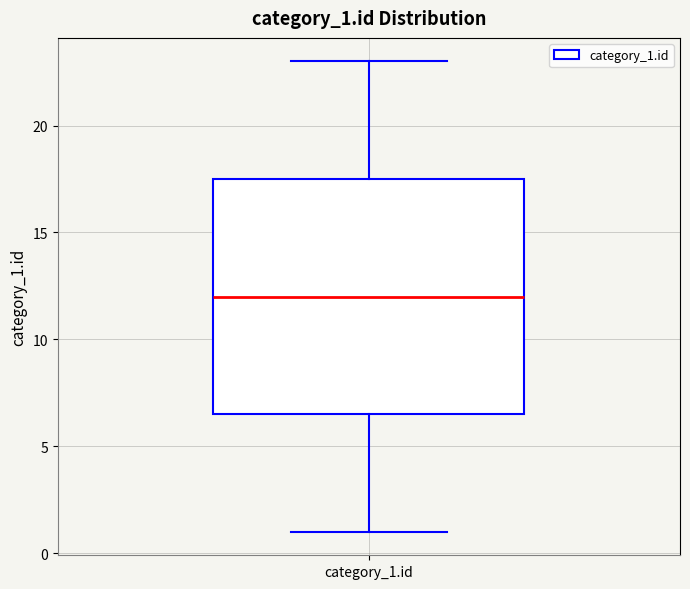

Read this box plot against the y-axis: the position of the median line, the range covered by the box, and the ends of both whiskers. The values are not printed on the chart, so give them approximately, as read against the axis.

median 12.0, box 6.5 to 17.5, whiskers 1.0 to 23.0